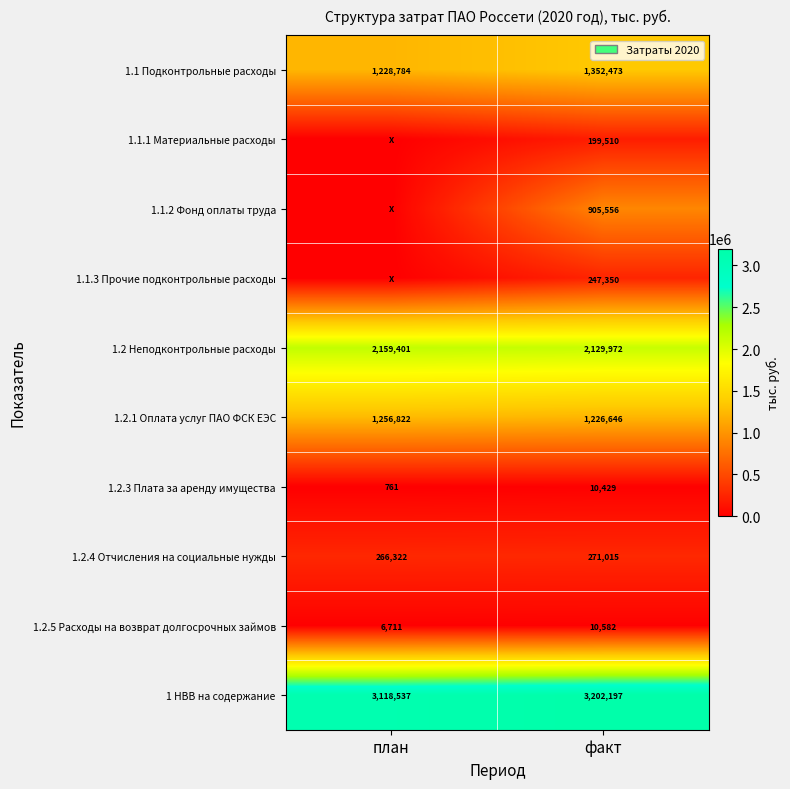

Which has a higher value, план or факт?

факт